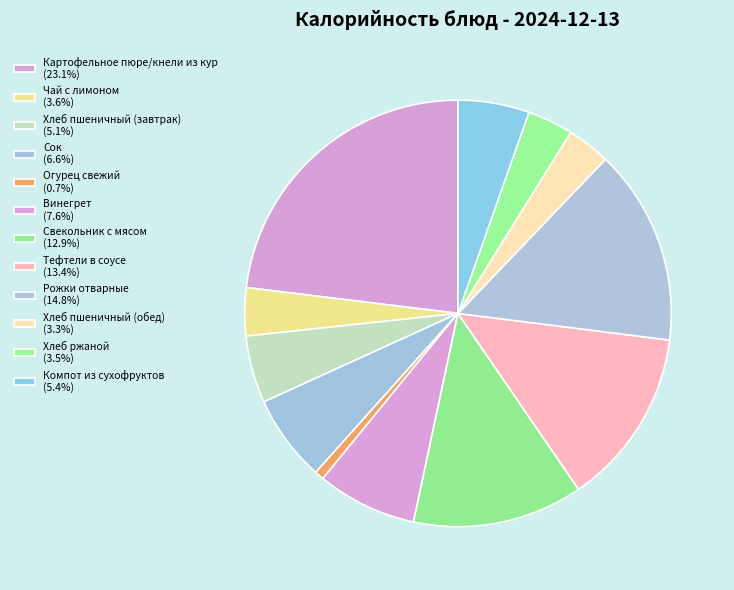

Which slice is the largest?

Картофельное пюре/кнели из кур